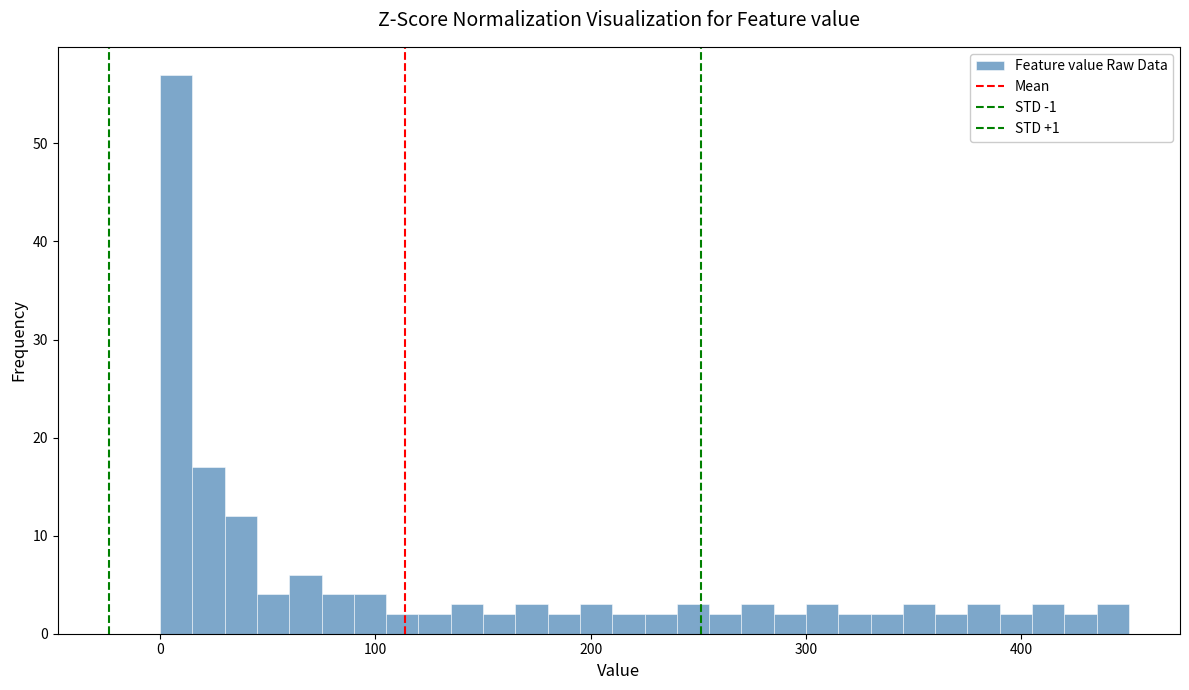

Read against the x-axis, roughly where is the centre of the tallest bar?

10